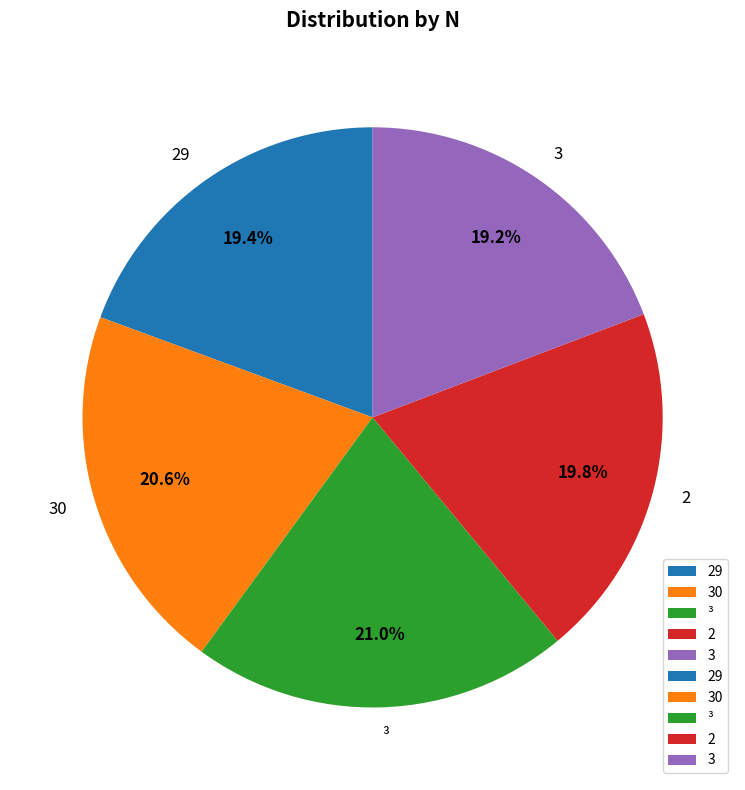

How much of the chart is everything except 30?

79.4%